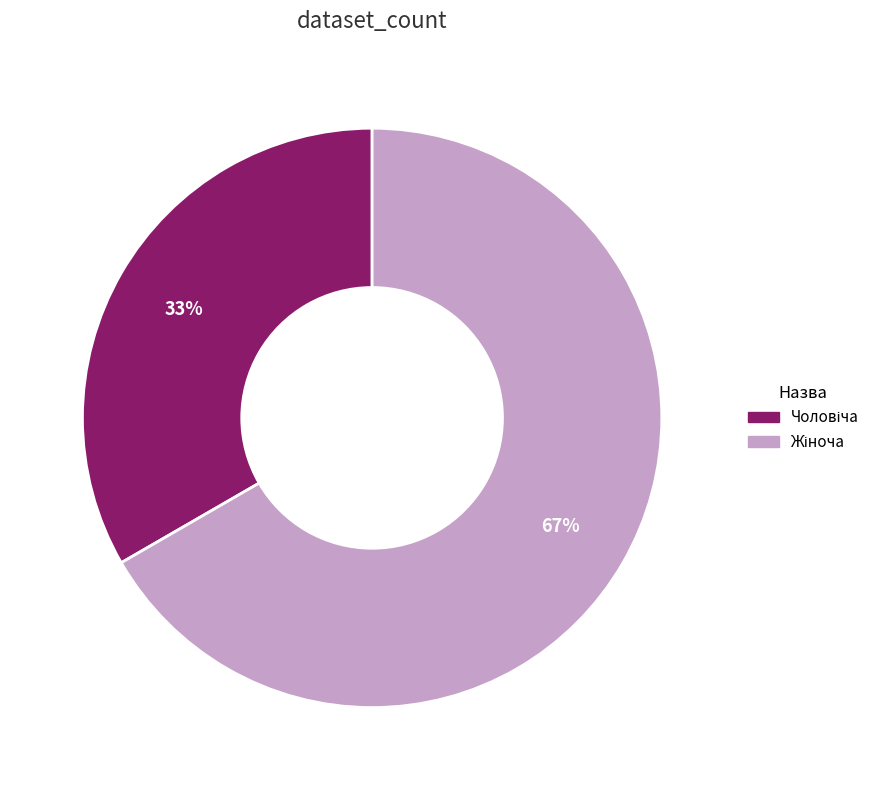

Is there a majority slice in this chart?

Yes